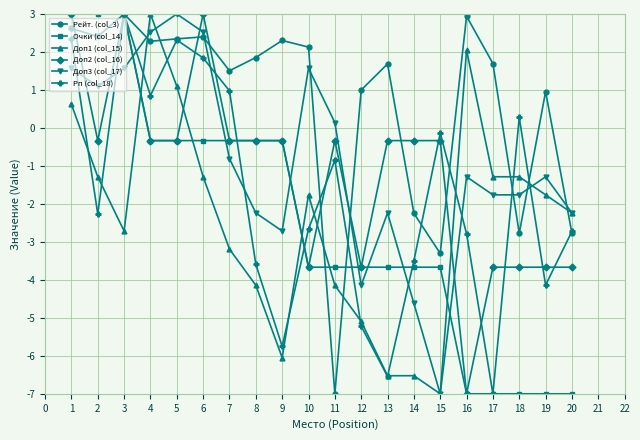

True or false: Рейт. (col_3) and Доп1 (col_15) intersect in this chart.

True